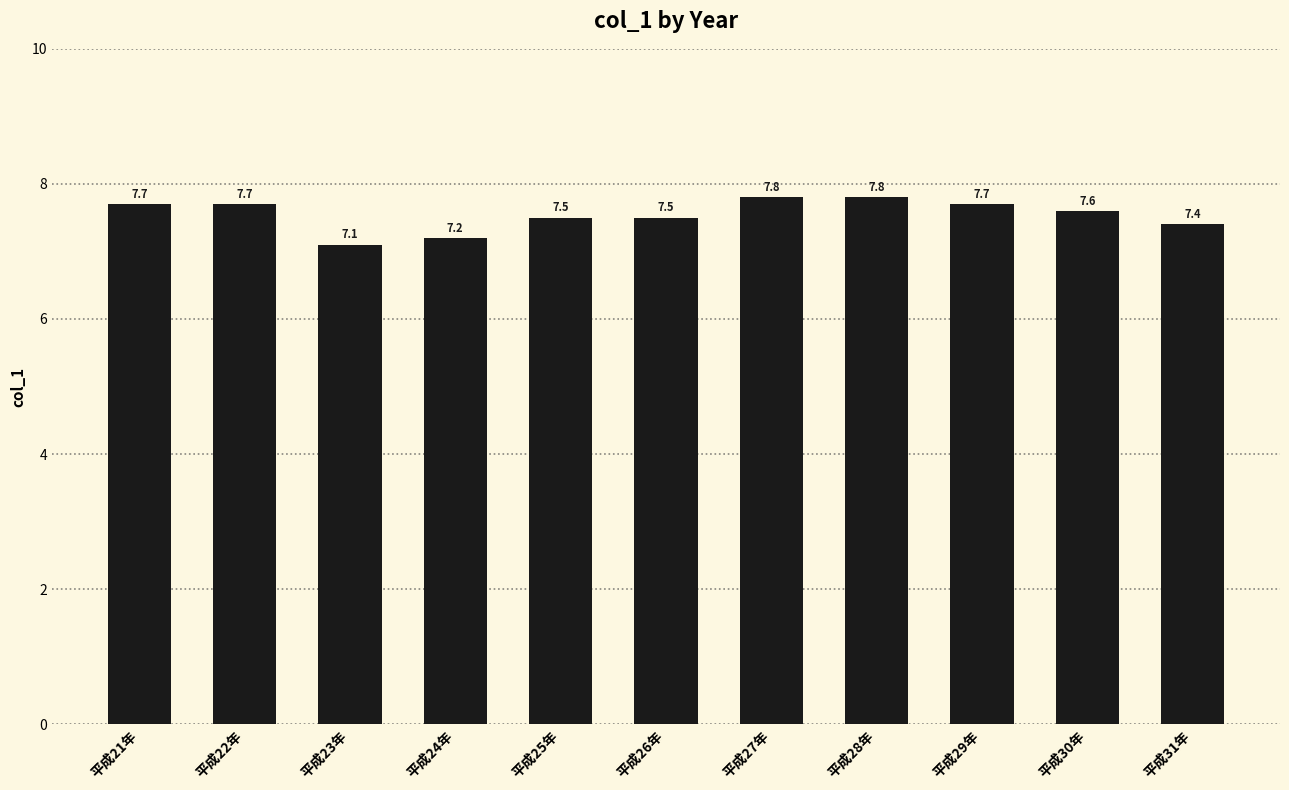

What is the label of the 1st bar from the left?

平成21年